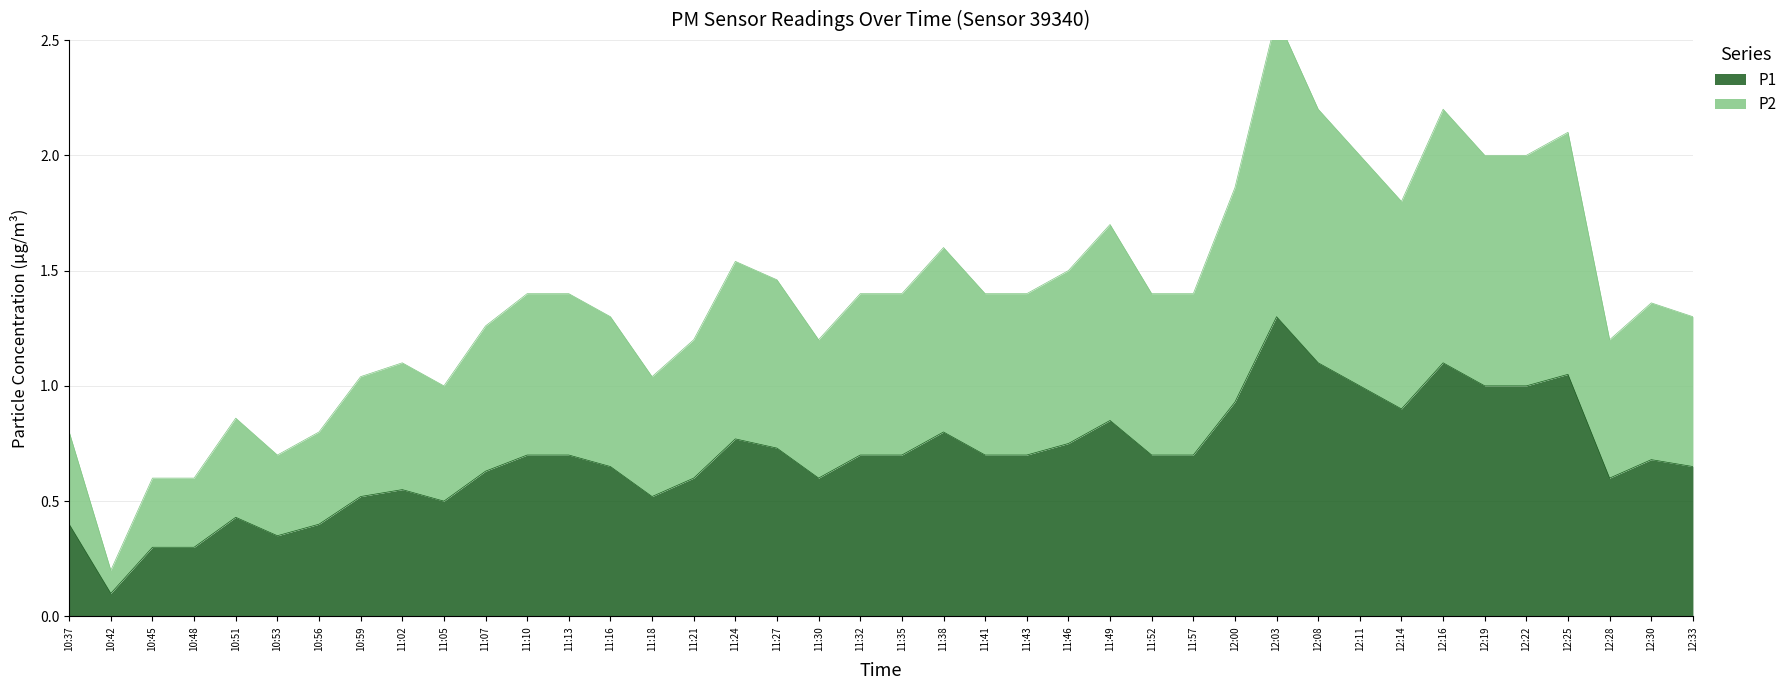

At which category is the sum across all series the highest?

12:03